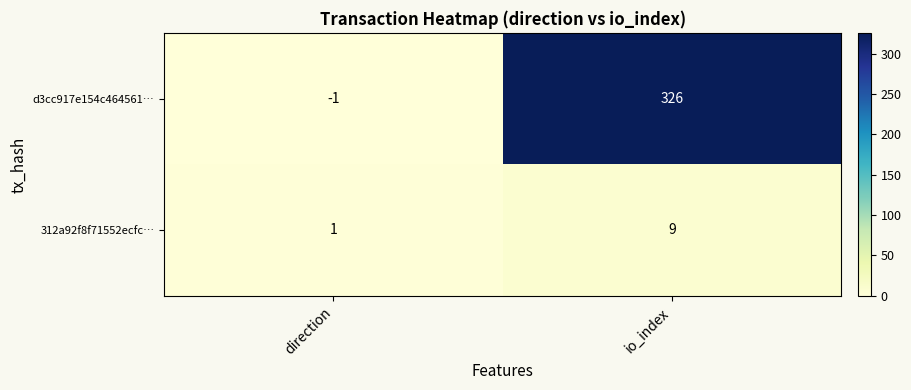

Reading right to left, list all the values displayed in this chart.

d3cc917e154c464561…: io_index=326	direction=-1
312a92f8f71552ecfc…: io_index=9	direction=1